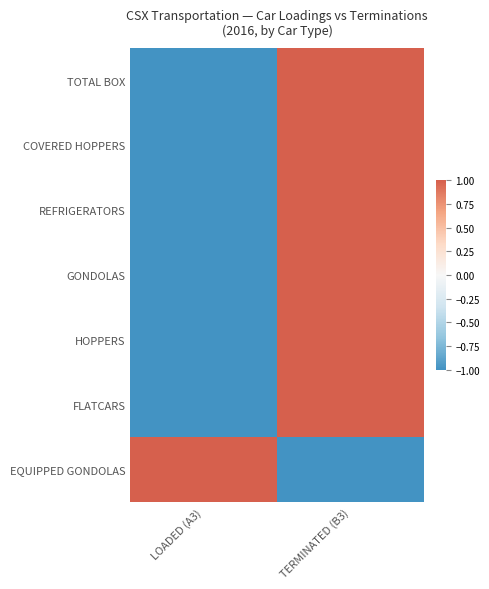

At which category is the sum across all series the highest?

TERMINATED (B3)